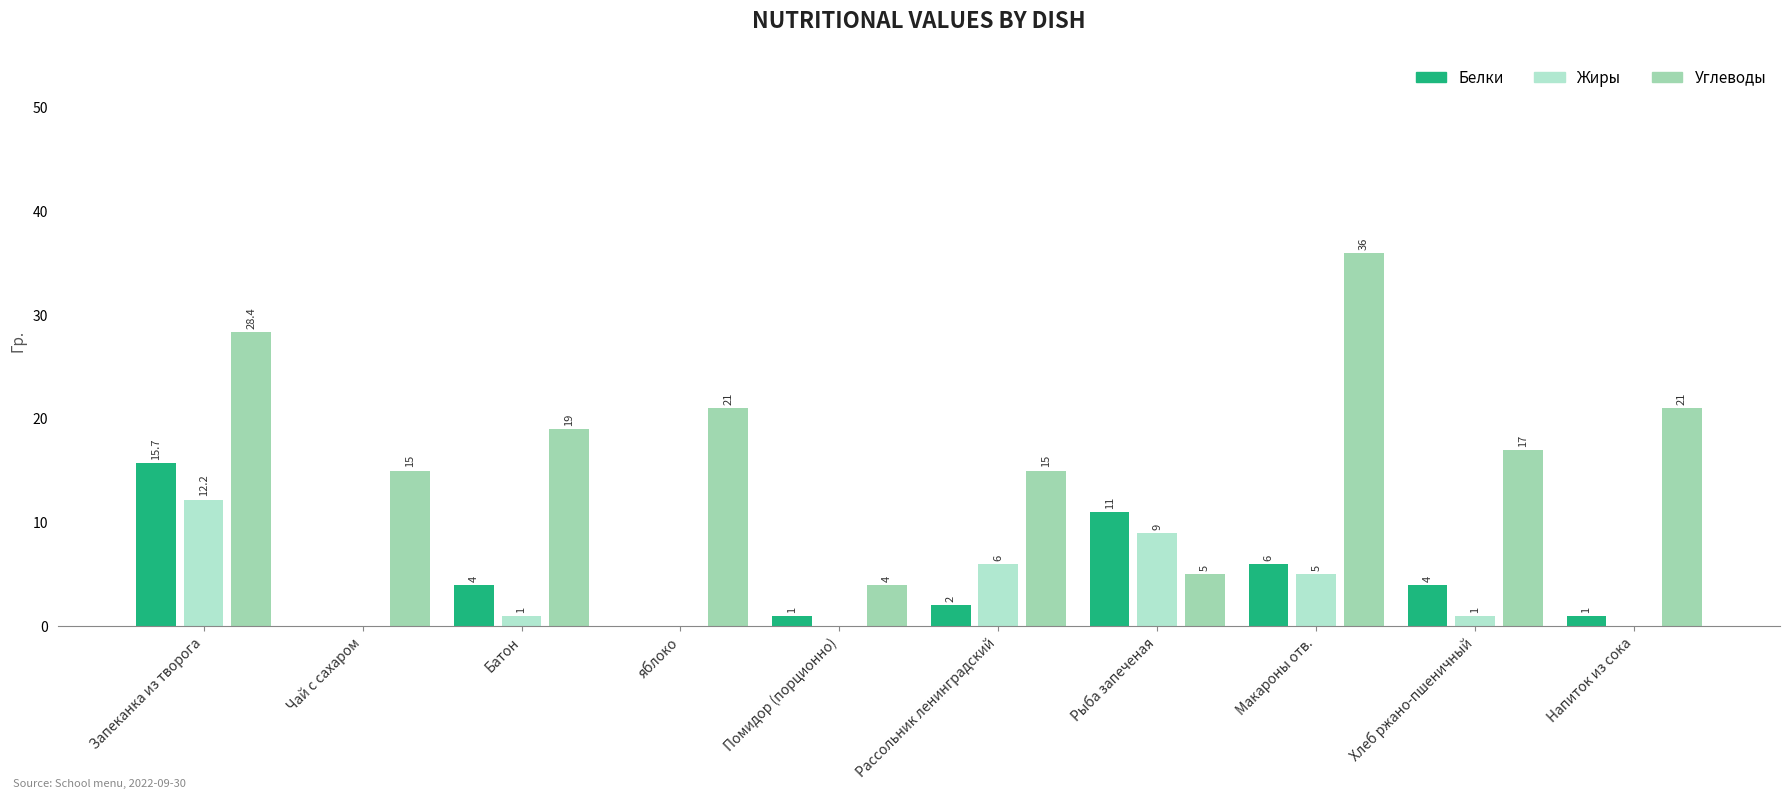

At which category does the chart reach its peak across all series?

Макароны отв.